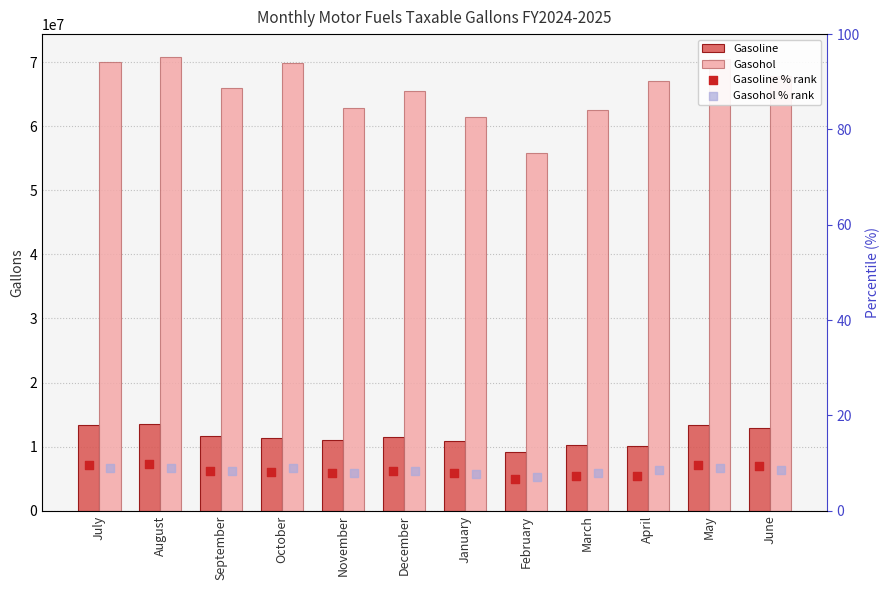

Which series contains the highest Y value?

Gasohol